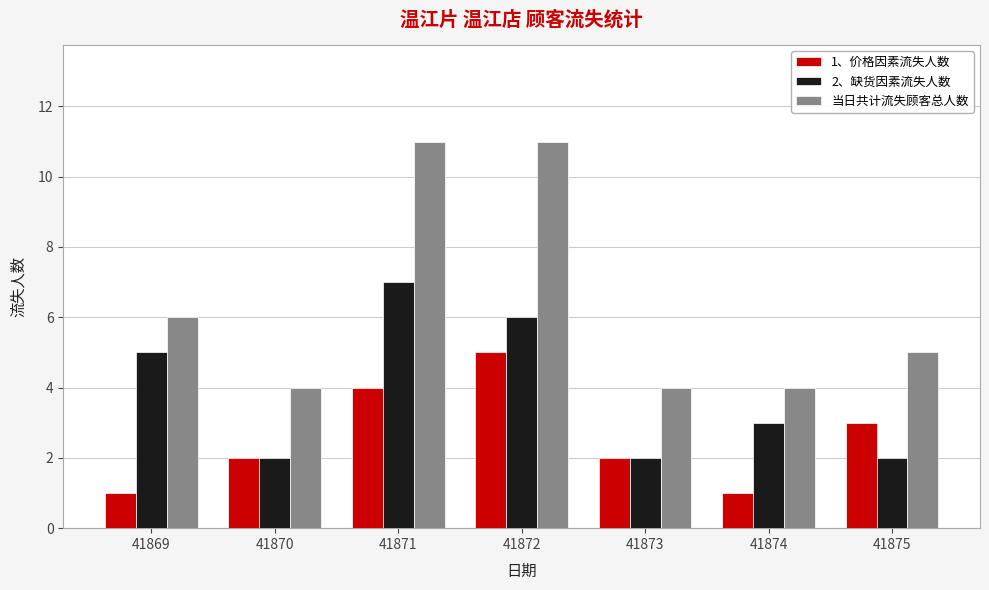

How many series are shown in this chart?

3